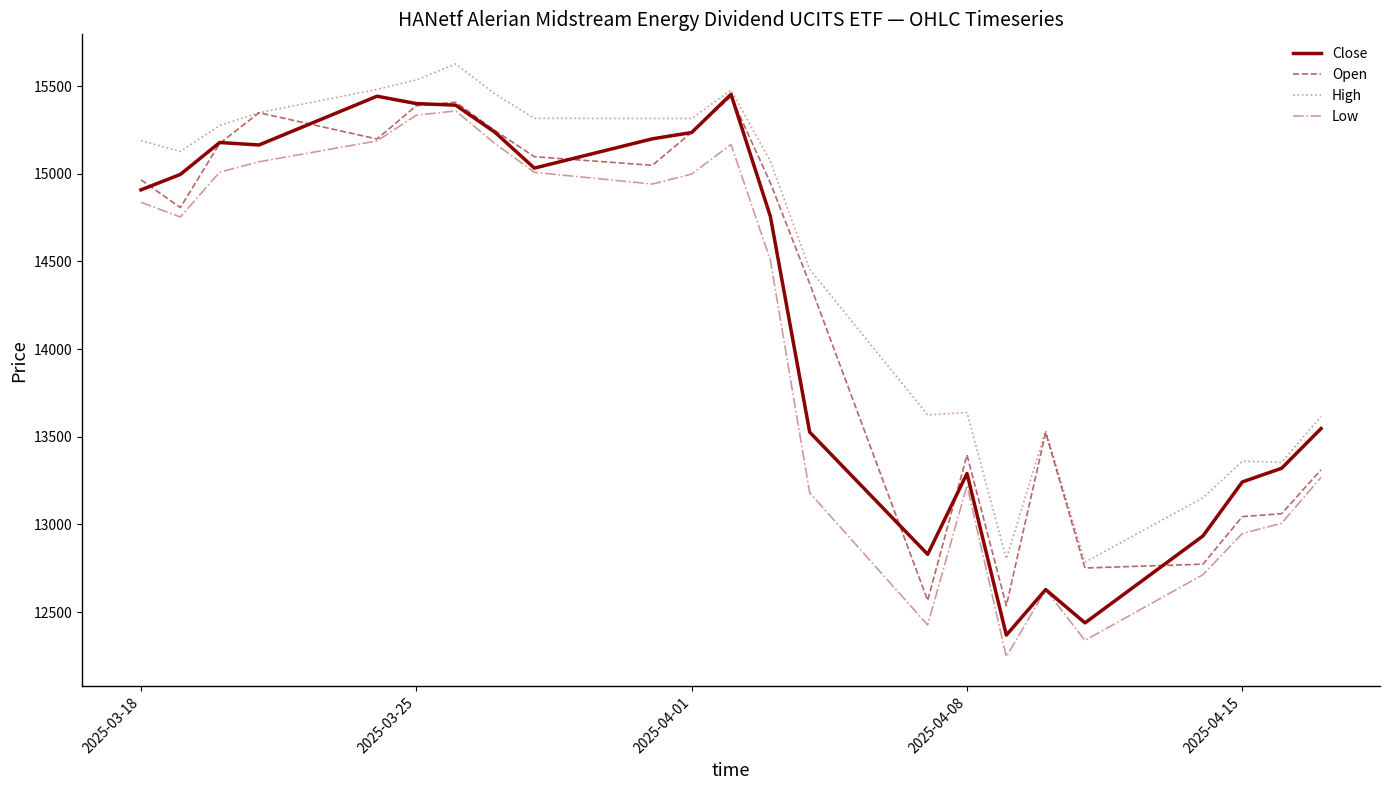

Does the chart have visible grid lines?

No